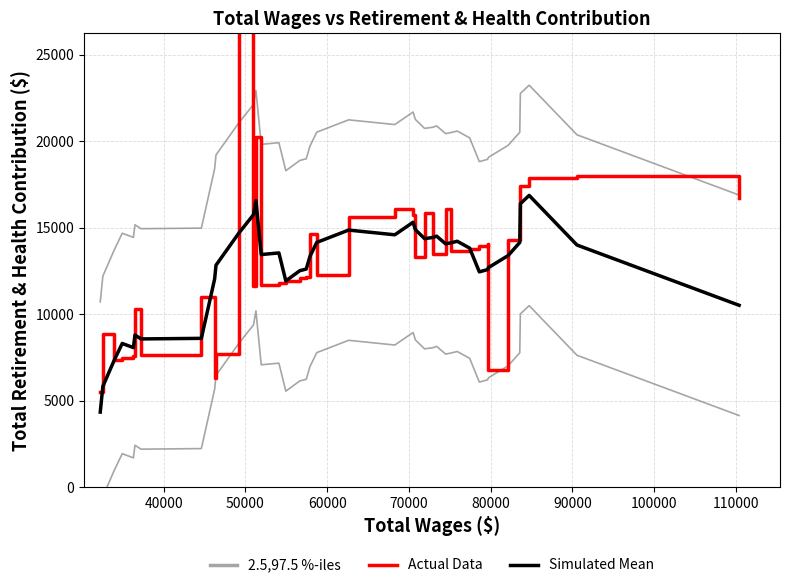

What is the sum of all Simulated Mean values?

505162.4